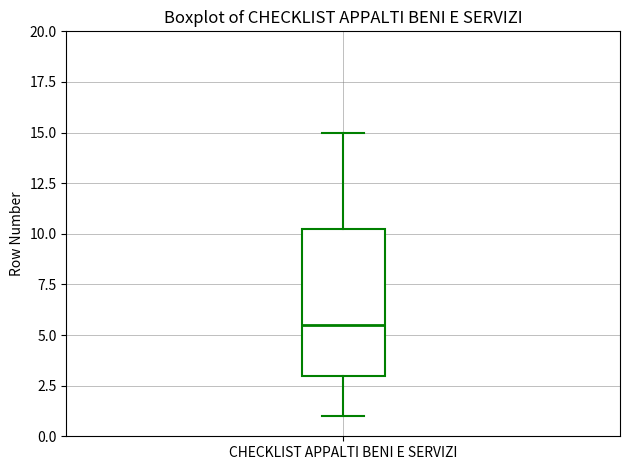

Read this box plot against the y-axis: the position of the median line, the range covered by the box, and the ends of both whiskers. The values are not printed on the chart, so give them approximately, as read against the axis.

median 5.5, box 3.0 to 10.5, whiskers 1.0 to 15.0